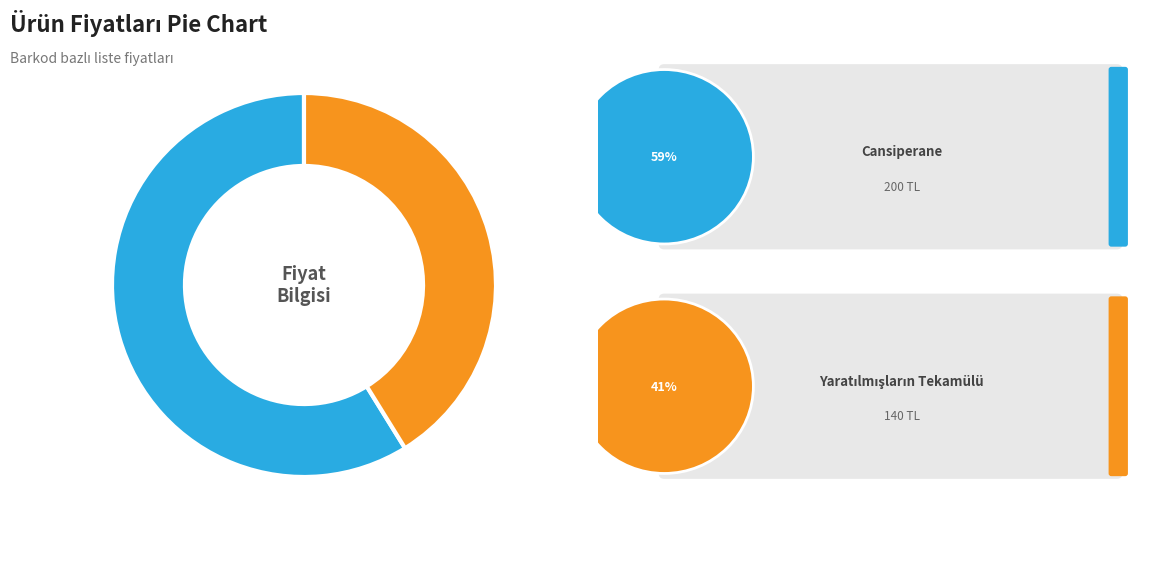

Does any single category account for the majority?

Yes